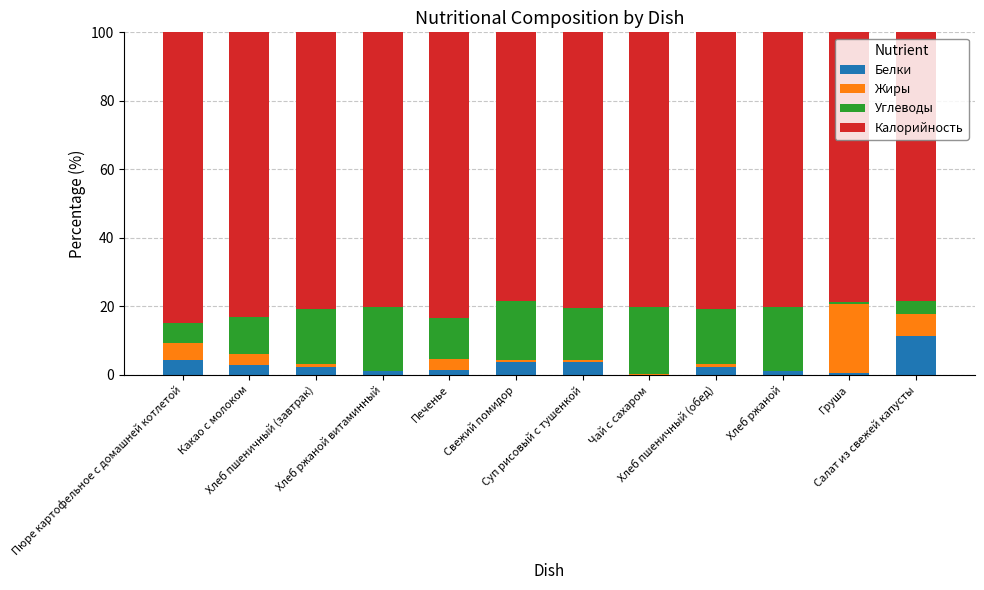

What is the sum of all Углеводы values?

154.1